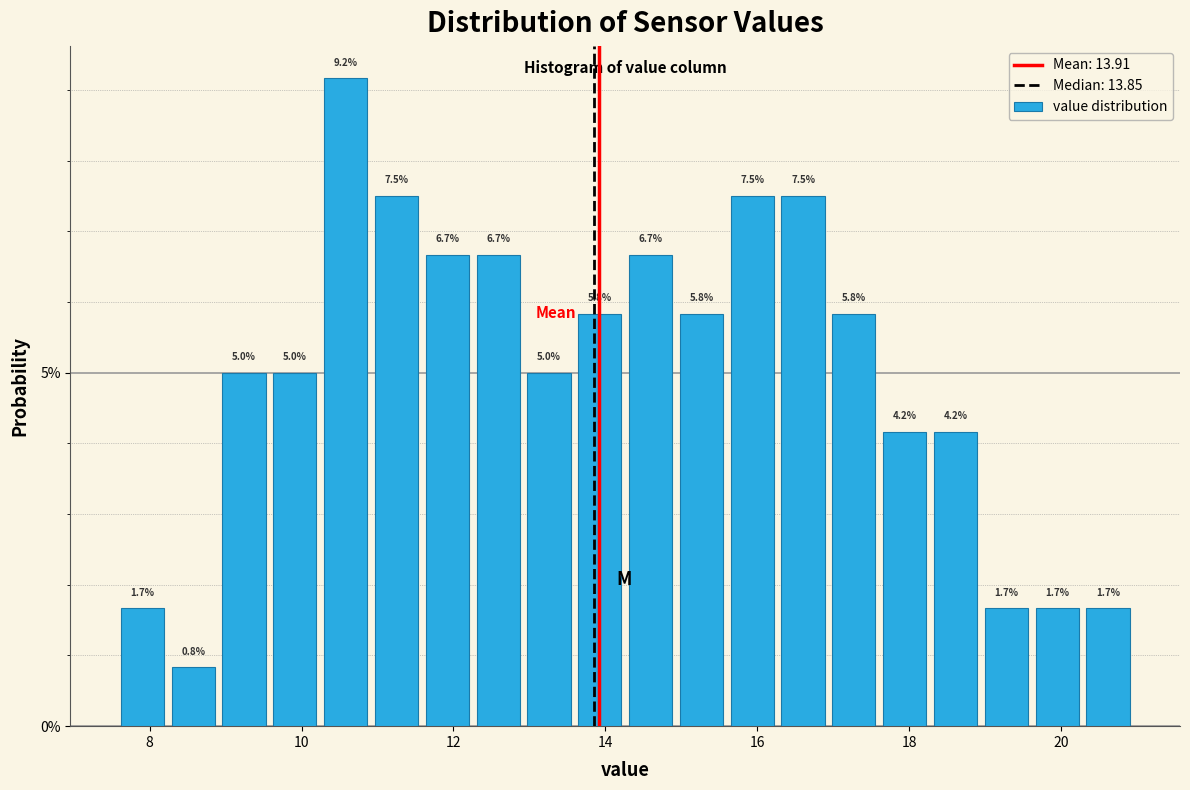

Read against the x-axis, roughly where is the centre of the tallest bar?

10.6